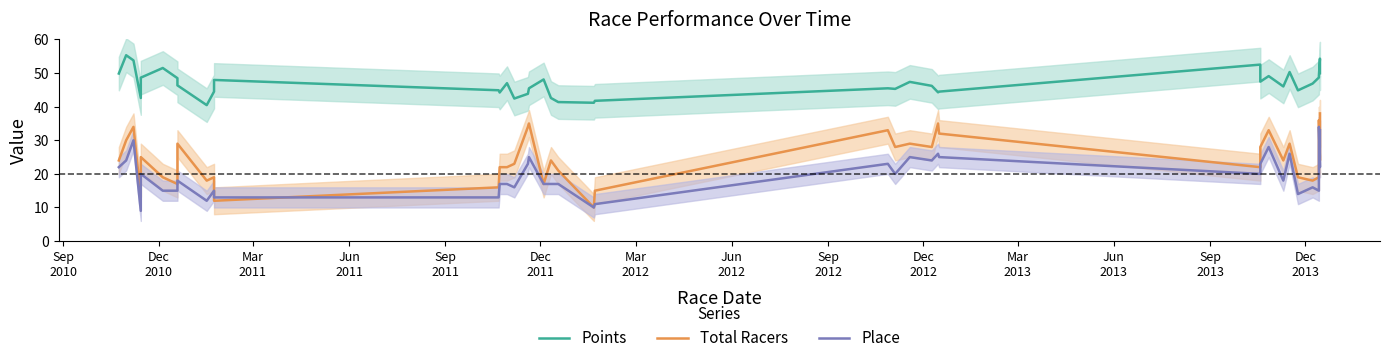

How many lines are shown in the chart?

3